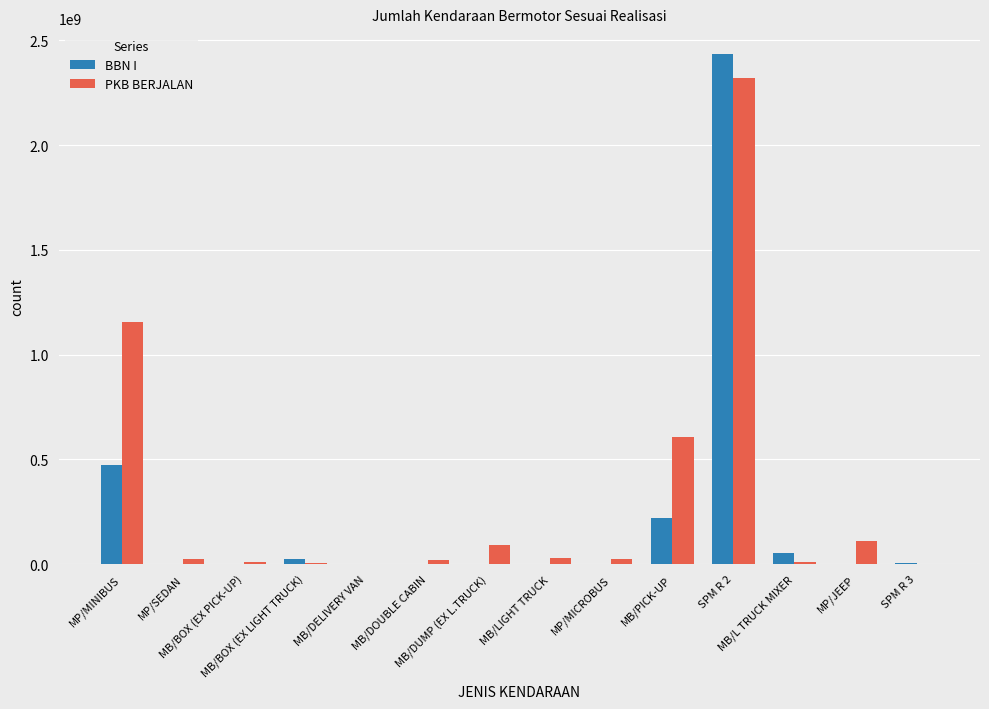

Which category has the highest value in the BBN I series?

SPM R 2